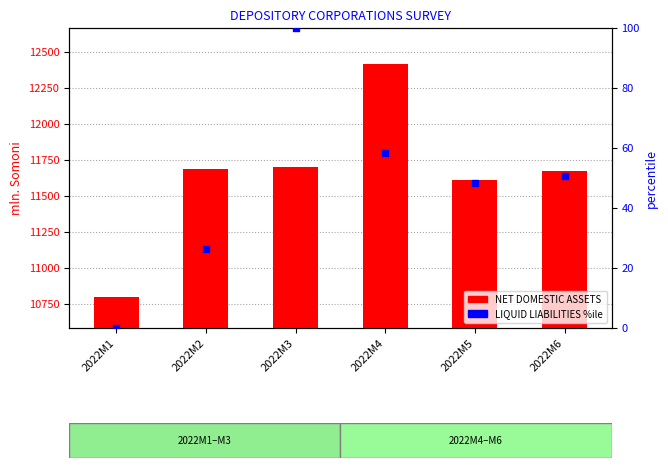

What is the total value across all series at 2022M6?

11723.7